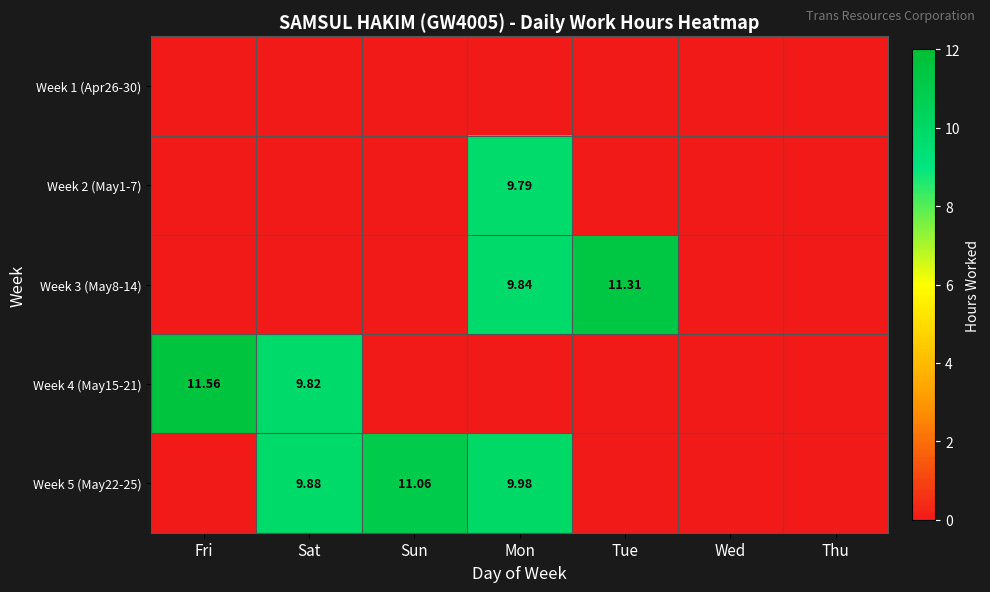

How many positive values does the Week 4 (May15-21) series have?

2